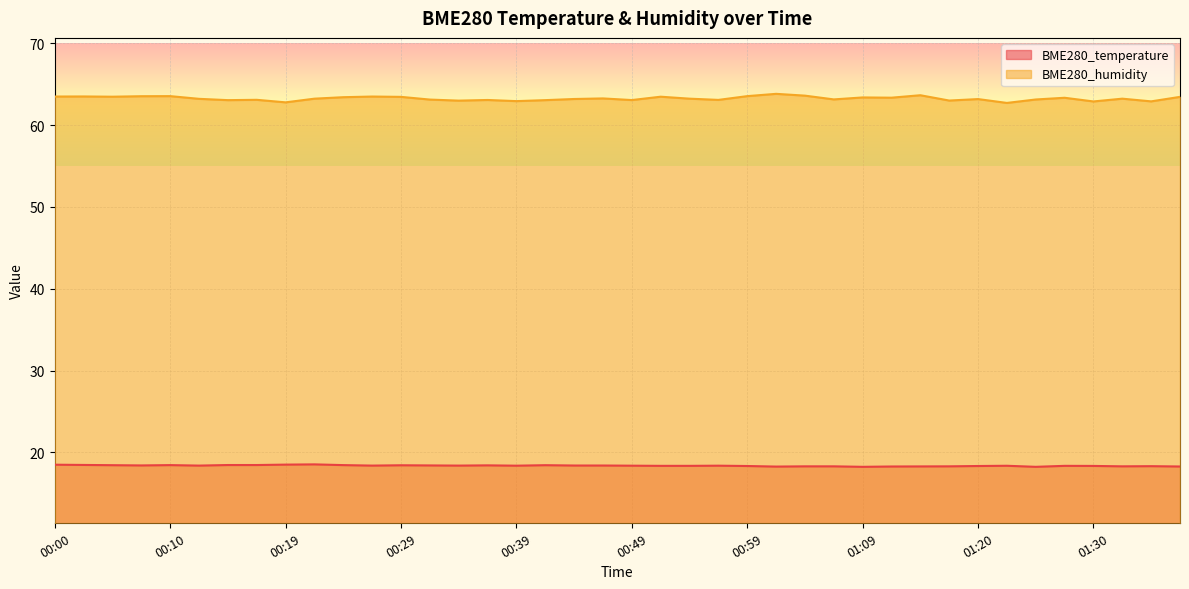

Count the number of data series in this chart.

2